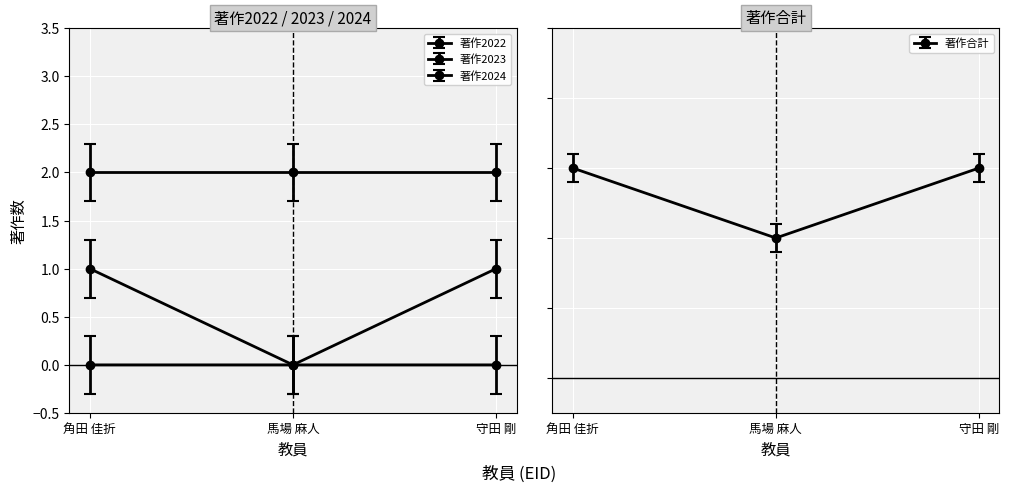

The 著作2024 series shows 0 at 守田 剛. True or false?

False